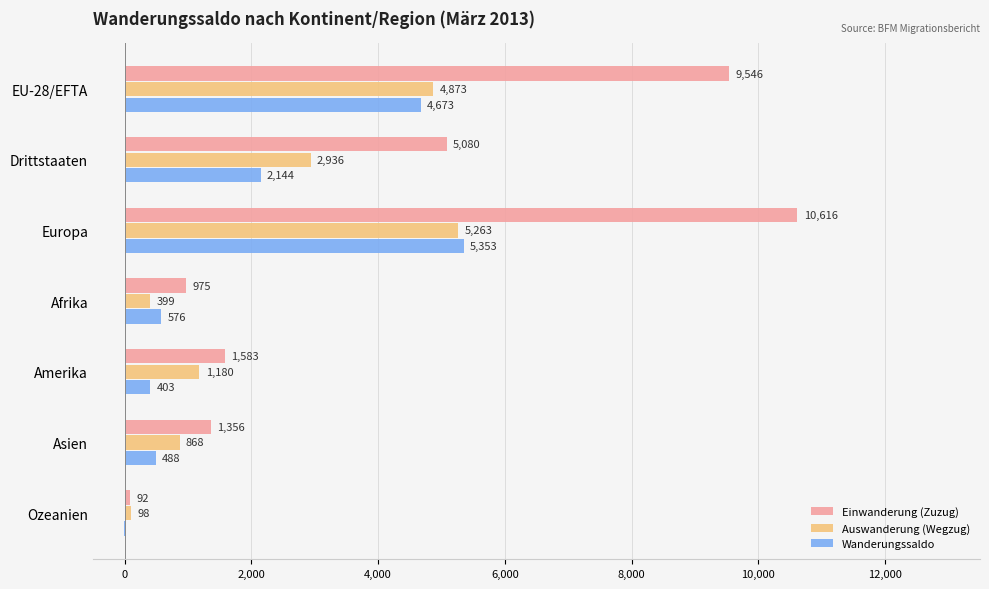

The Wanderungssaldo series shows 1239 at Drittstaaten. True or false?

False